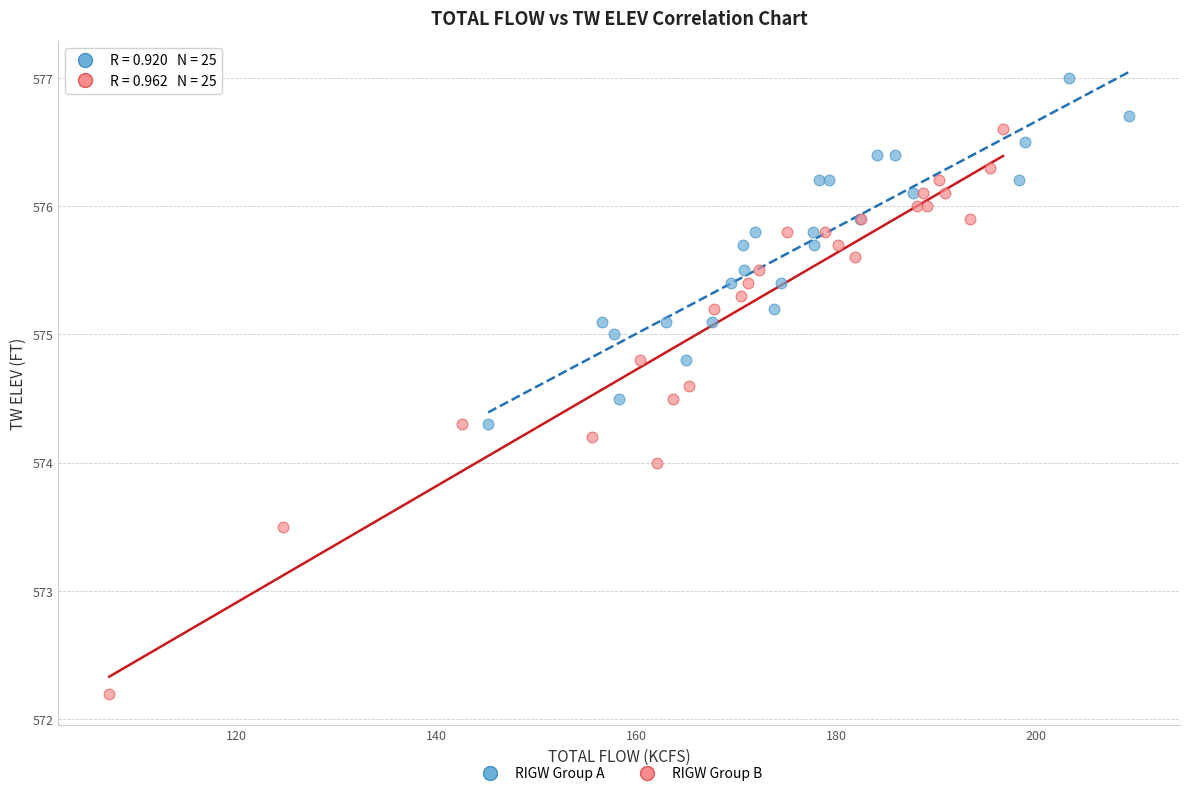

Which series reaches the maximum Y coordinate?

RIGW Group A